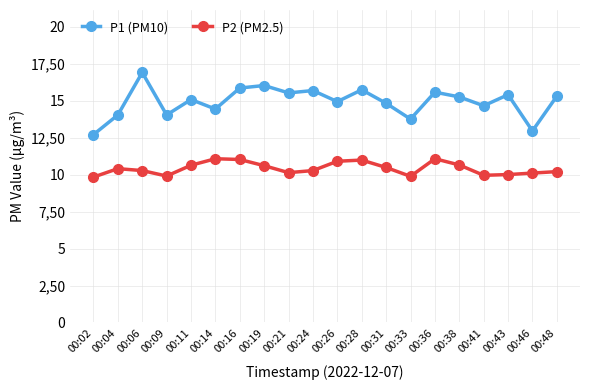

List the series in order of their peak value, lowest first.

P2 (PM2.5), P1 (PM10)